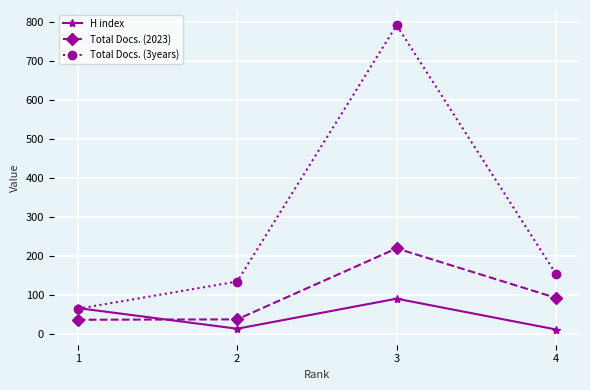

At which category does the chart reach its peak across all series?

3